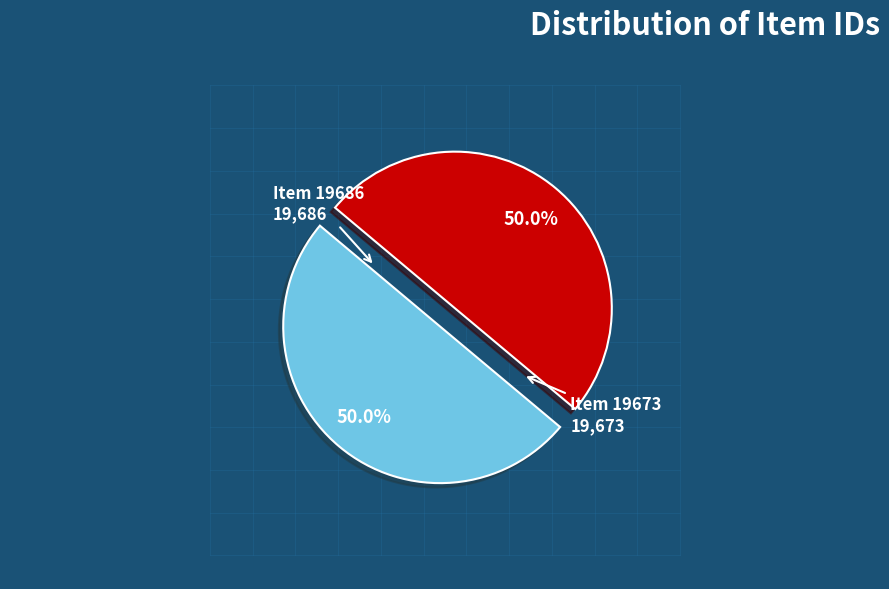

Is the sum of Item 19686 and Item 19673 greater than half?

Yes